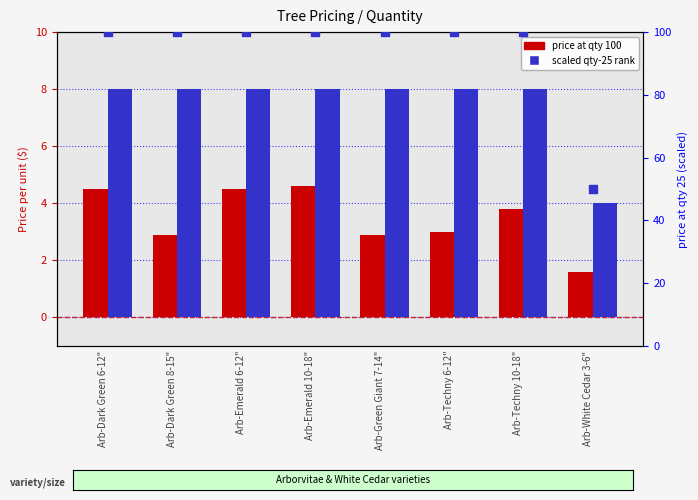

Which series reaches the maximum Y coordinate?

scaled qty-25 rank